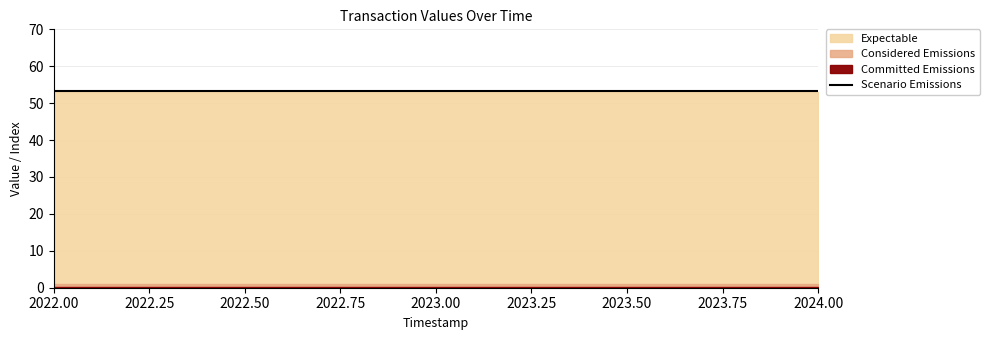

What is the minimum value shown in the chart?

0.2